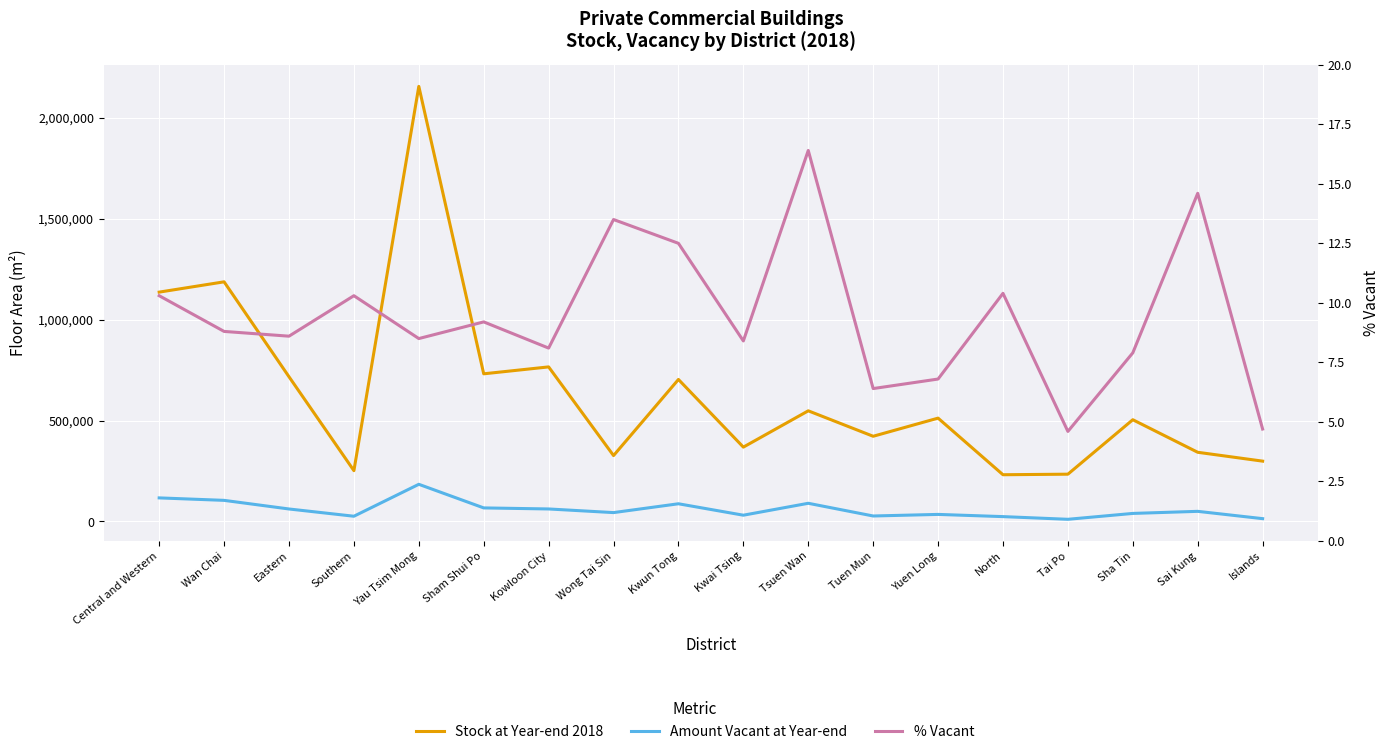

Which series has the largest total across all categories?

Stock at Year-end 2018